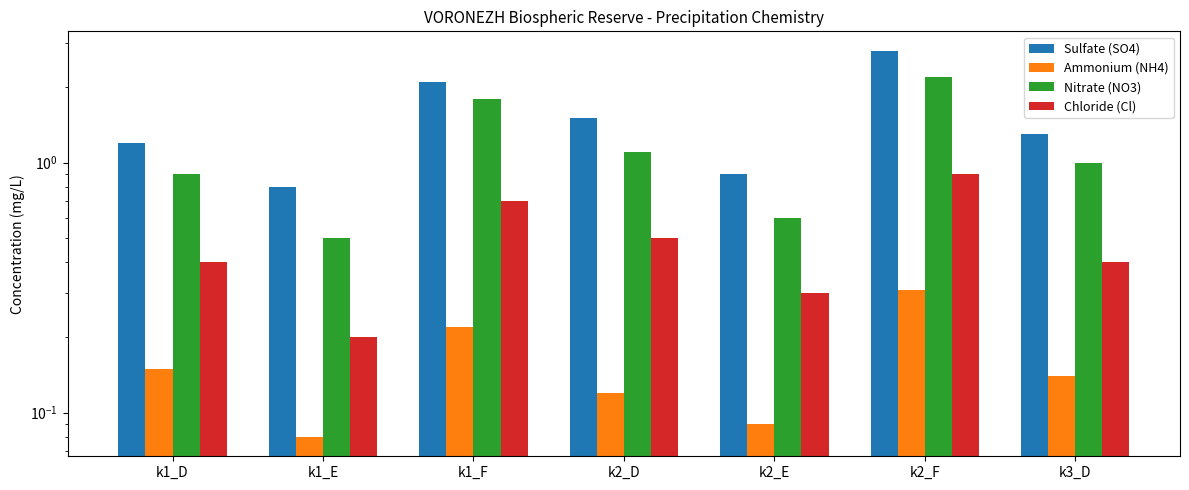

What is the label of the 1st bar from the left?

k1_D